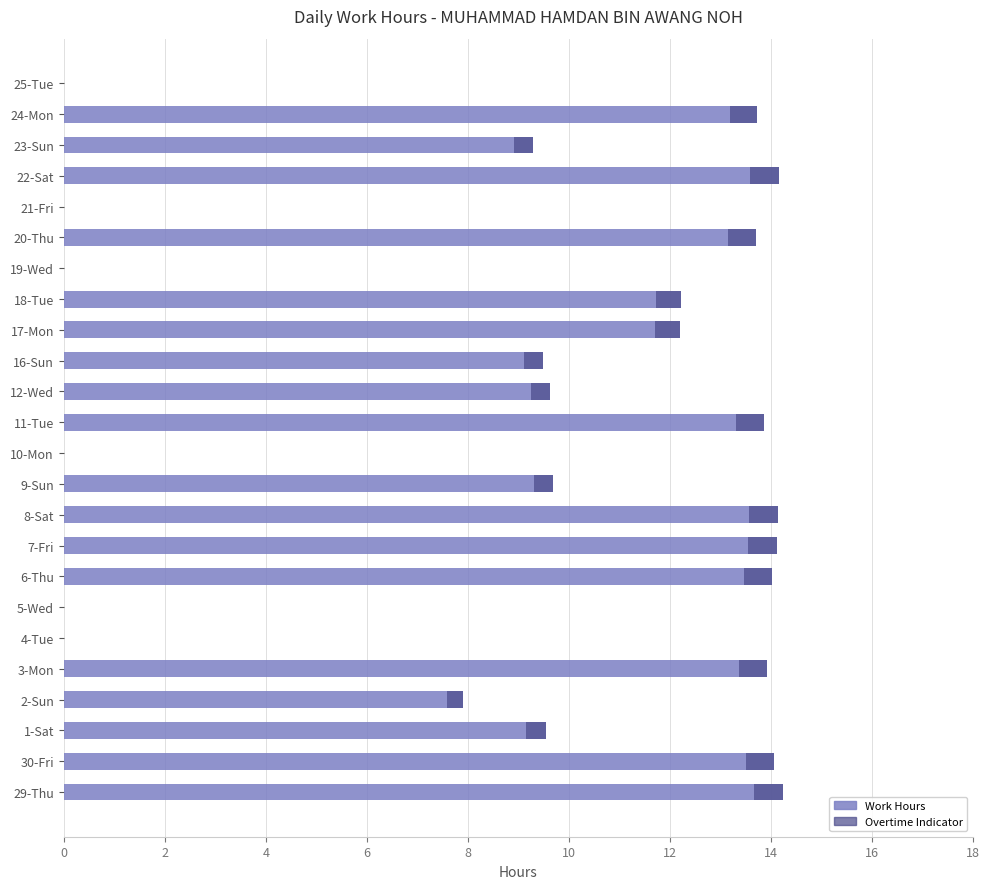

At 2-Sun, list the series in order from largest to smallest.

Work Hours, Overtime Indicator